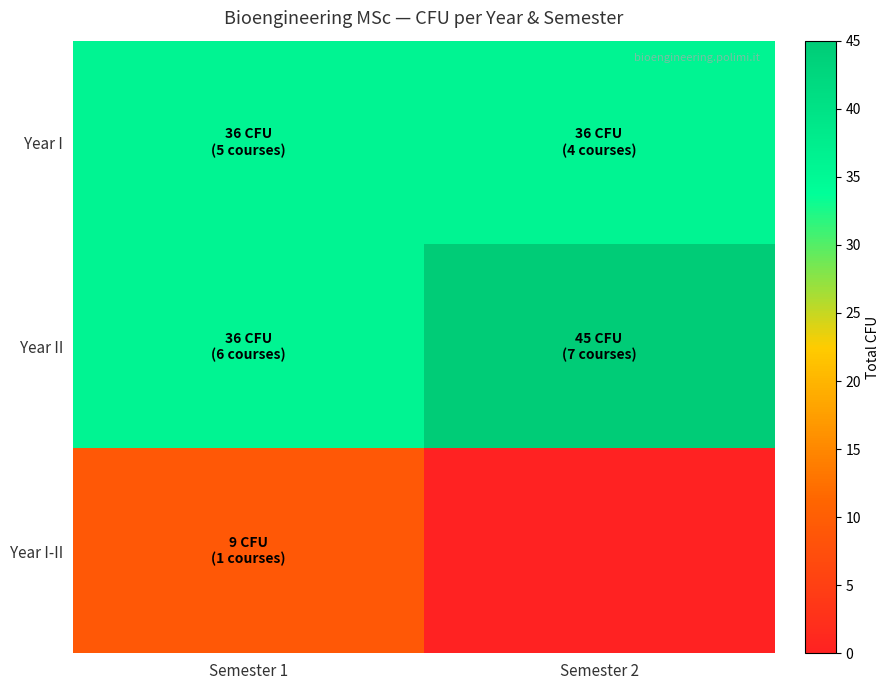

What is the total value across all series at Semester 1?

81